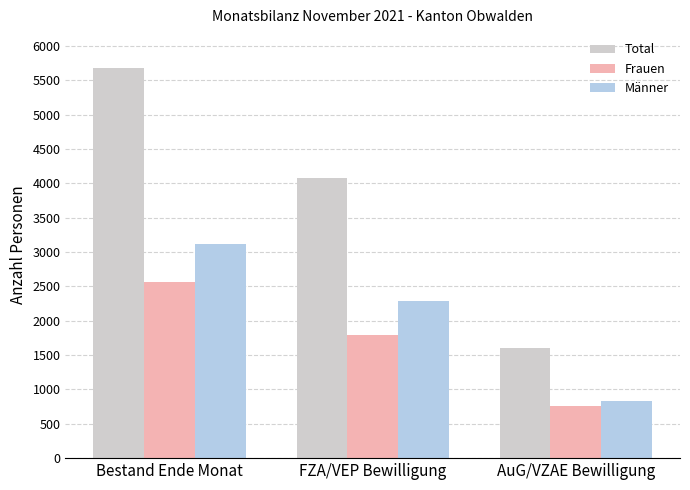

Is it true that Frauen equals 433 at AuG/VZAE Bewilligung?

False